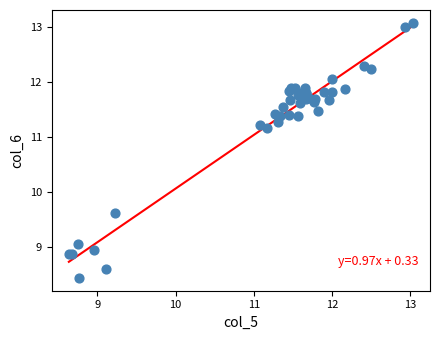

What Y value in the scatter plot is closest to 10?

9.6